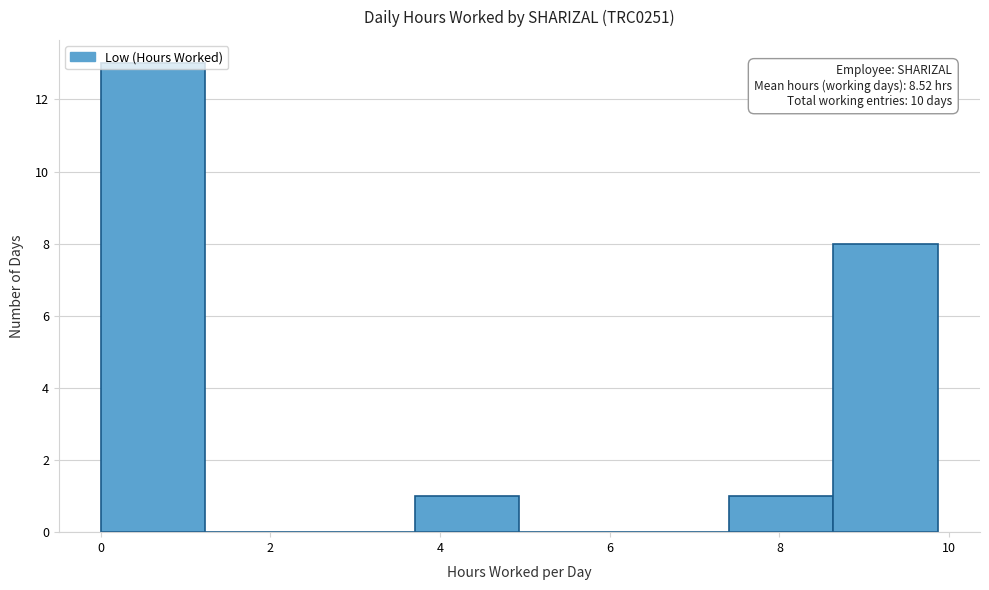

Which range on the x-axis has the tallest bar?

0.0 to 1.2